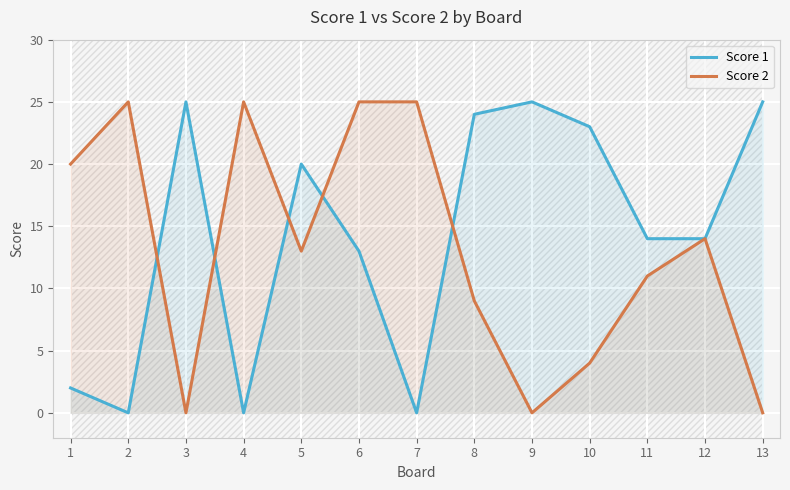

At which category does Score 1 reach its first local valley?

2